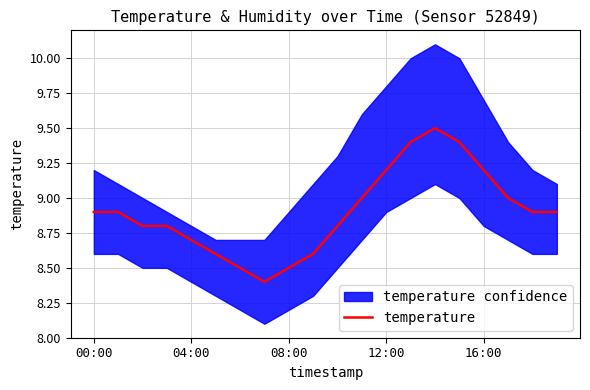

What is the difference between the maximum and minimum values?

1.1